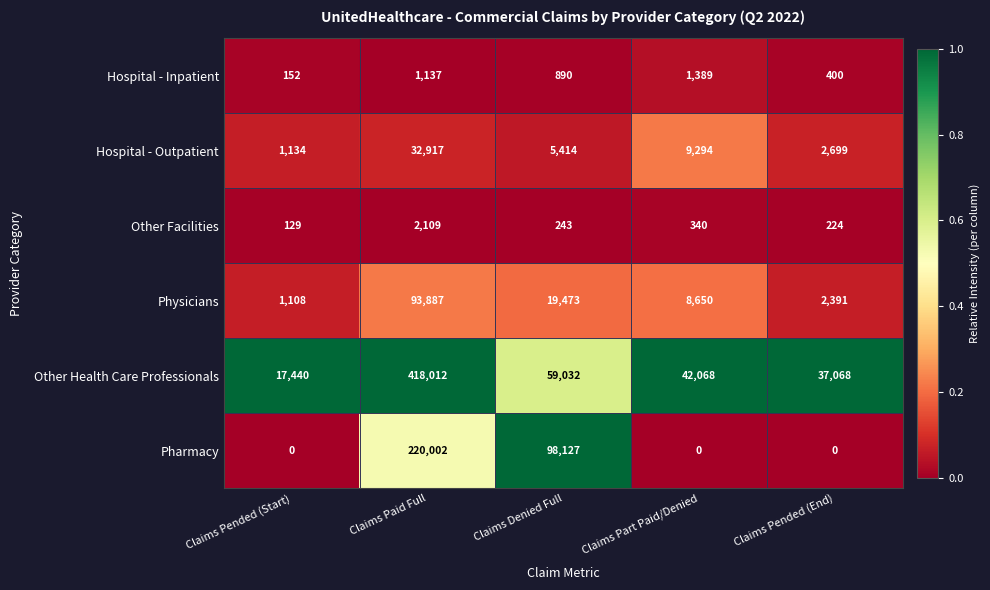

Reading right to left, extract all data points from this chart.

Hospital - Inpatient: Claims Pended (End)=400	Claims Part Paid/Denied=1389	Claims Denied Full=890	Claims Paid Full=1137	Claims Pended (Start)=152
Hospital - Outpatient: Claims Pended (End)=2699	Claims Part Paid/Denied=9294	Claims Denied Full=5414	Claims Paid Full=32917	Claims Pended (Start)=1134
Other Facilities: Claims Pended (End)=224	Claims Part Paid/Denied=340	Claims Denied Full=243	Claims Paid Full=2109	Claims Pended (Start)=129
Physicians: Claims Pended (End)=2391	Claims Part Paid/Denied=8650	Claims Denied Full=19473	Claims Paid Full=93887	Claims Pended (Start)=1108
Other Health Care Professionals: Claims Pended (End)=37068	Claims Part Paid/Denied=42068	Claims Denied Full=59032	Claims Paid Full=418012	Claims Pended (Start)=17440
Pharmacy: Claims Pended (End)=0	Claims Part Paid/Denied=0	Claims Denied Full=98127	Claims Paid Full=220002	Claims Pended (Start)=0